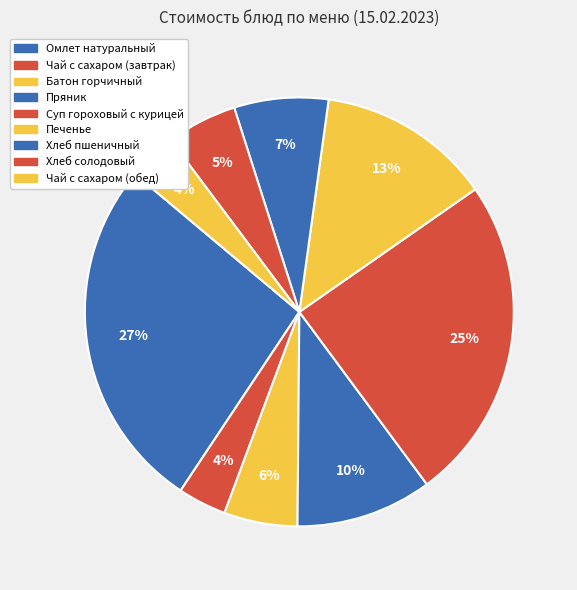

Approximately how many times larger is the value at Батон горчичный compared to Чай с сахаром (завтрак)?

1.5